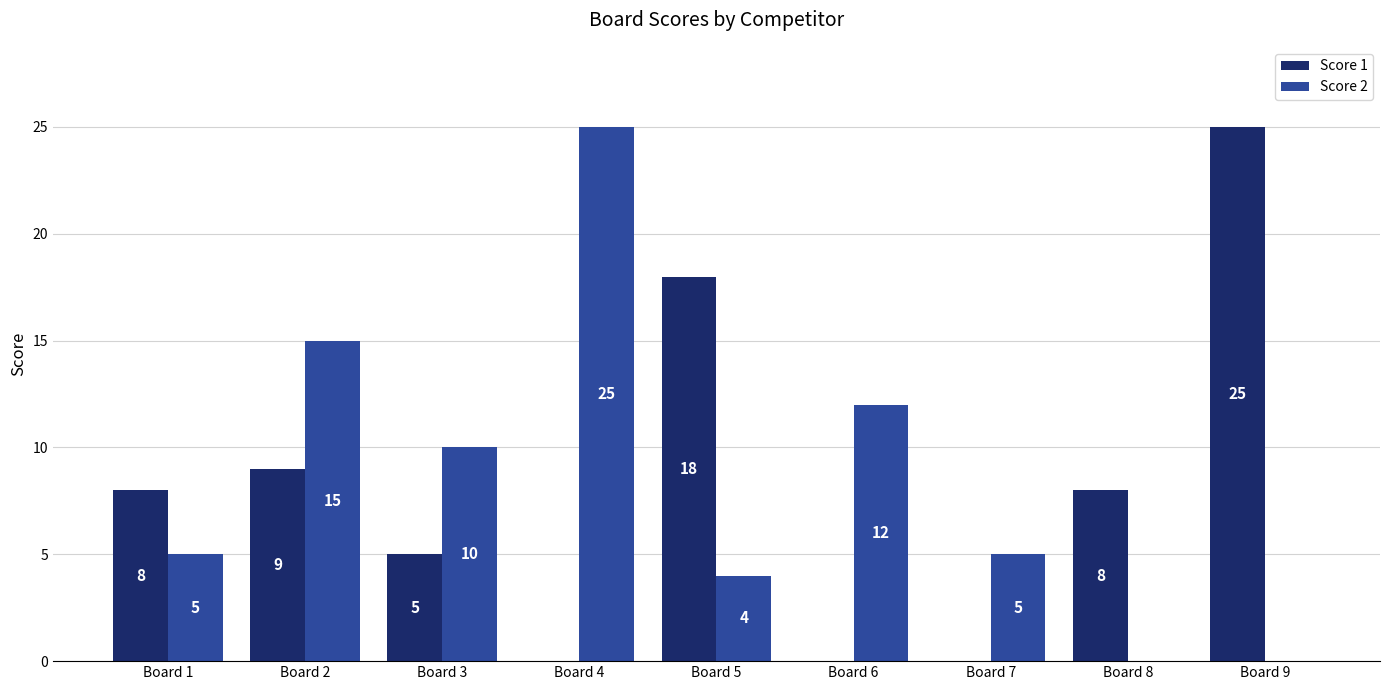

Is the value of Score 1 at Board 5 greater than the value of Score 2 at Board 1?

Yes